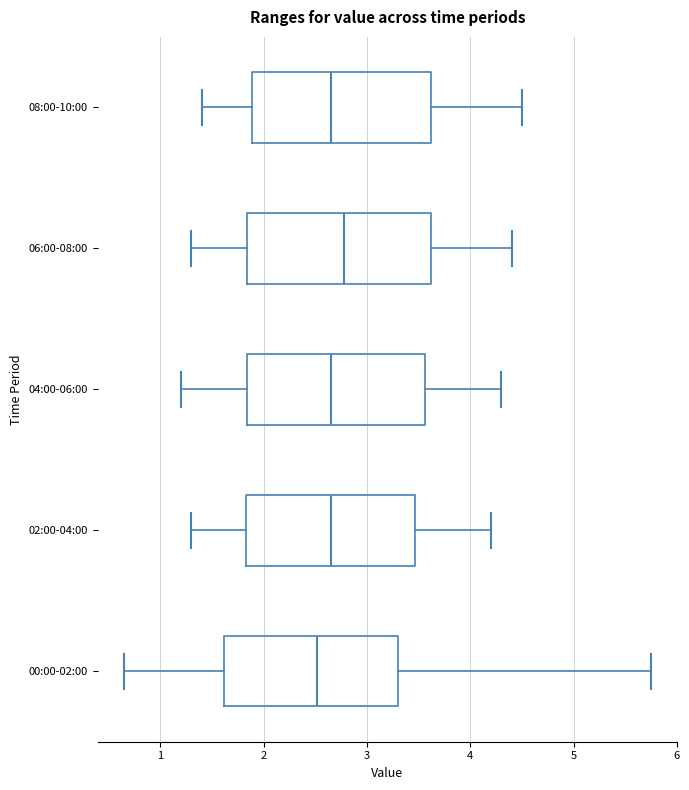

Reading bottom to top, read every box against the x-axis: the position of its median line, the range the box covers, and the ends of its whiskers. The values are not printed on the chart, so give them approximately, as read against the axis.

00:00-02:00: median 2.5, box 1.6 to 3.3, whiskers 0.7 to 5.8
02:00-04:00: median 2.7, box 1.8 to 3.5, whiskers 1.3 to 4.2
04:00-06:00: median 2.7, box 1.8 to 3.6, whiskers 1.2 to 4.3
06:00-08:00: median 2.8, box 1.8 to 3.6, whiskers 1.3 to 4.4
08:00-10:00: median 2.7, box 1.9 to 3.6, whiskers 1.4 to 4.5